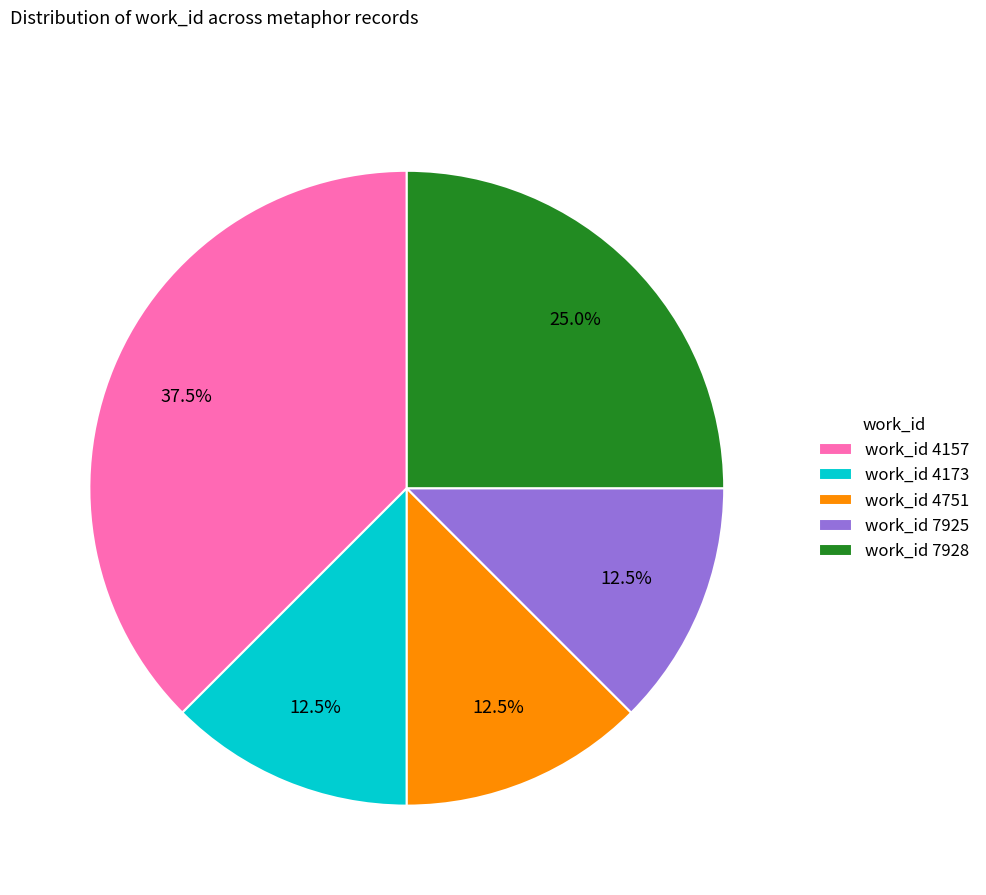

Approximately how many times larger is the value at work_id 4173 compared to work_id 7928?

0.5